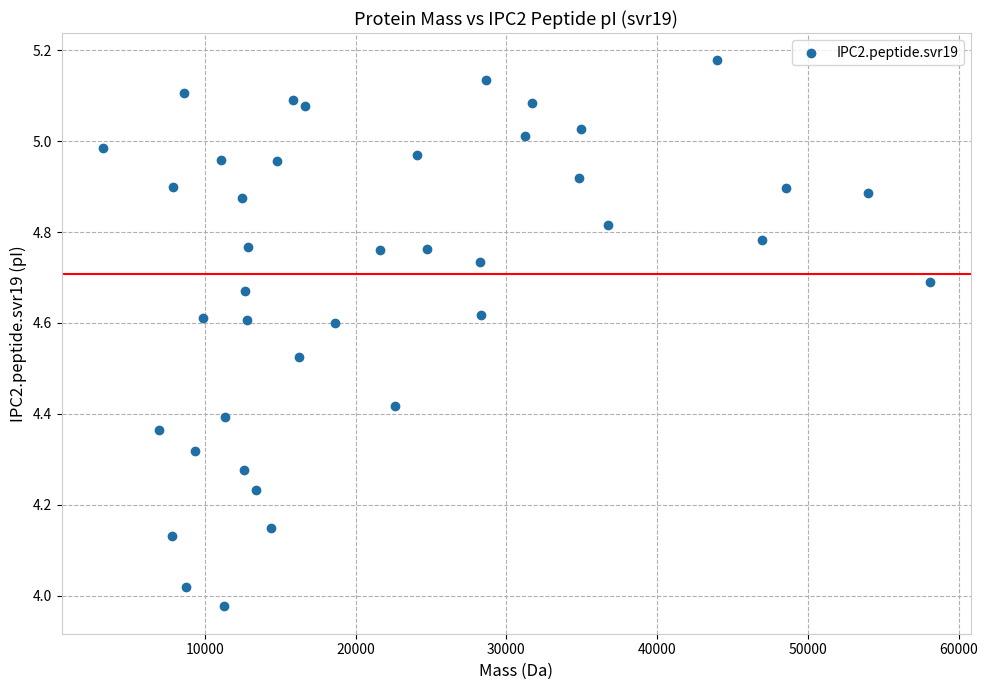

What is the range of Y values (max minus min)?

1.2